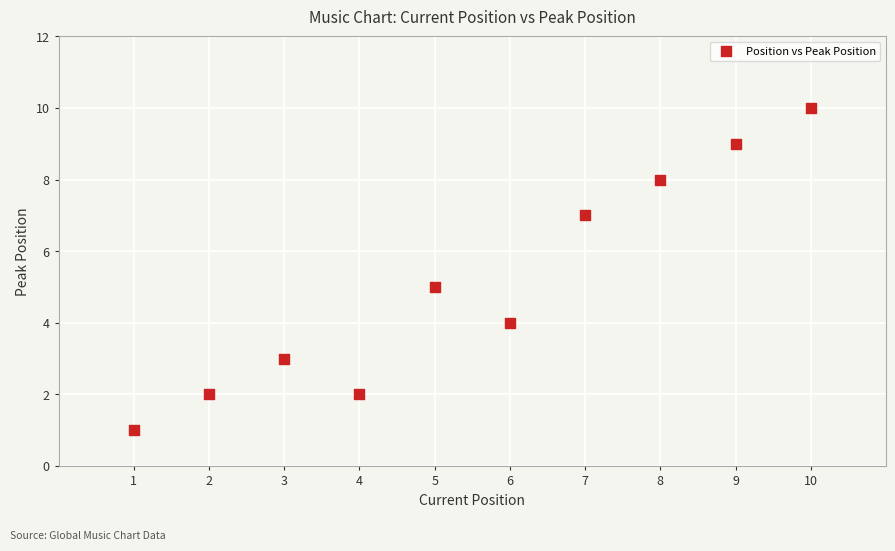

What is the range of X values (max minus min)?

9